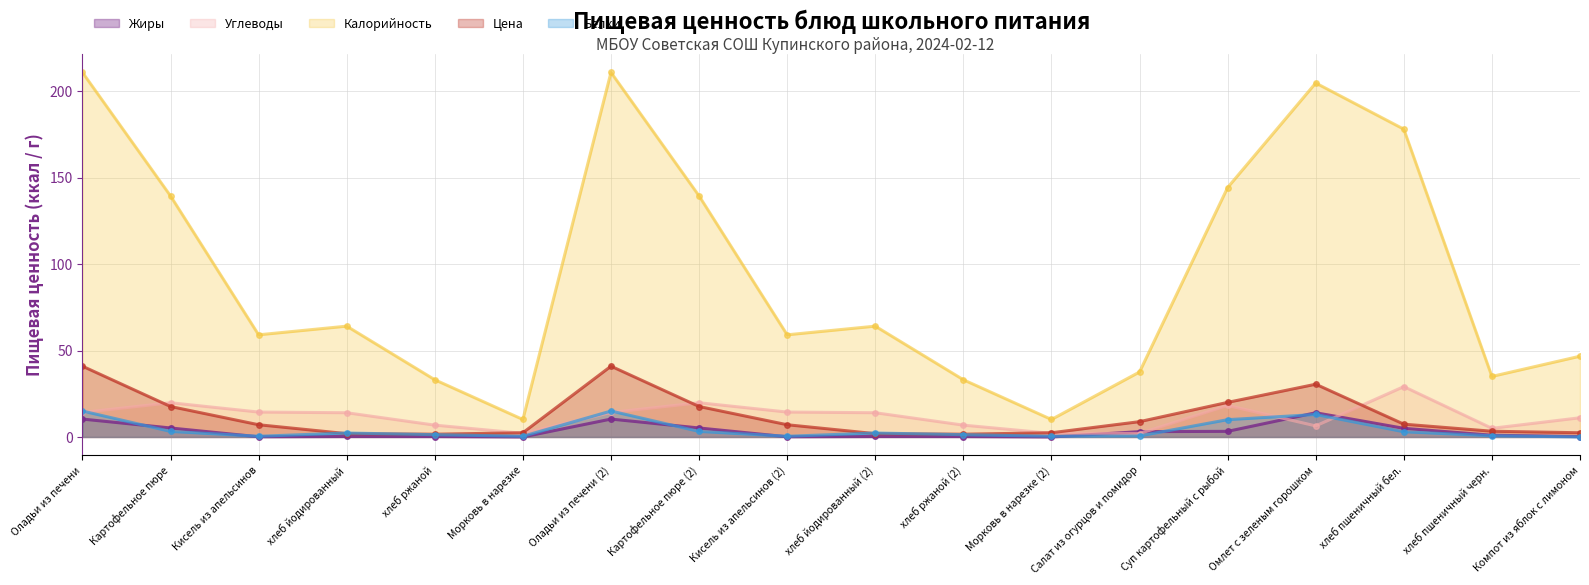

What position from the right is хлеб пшеничный бел.?

3